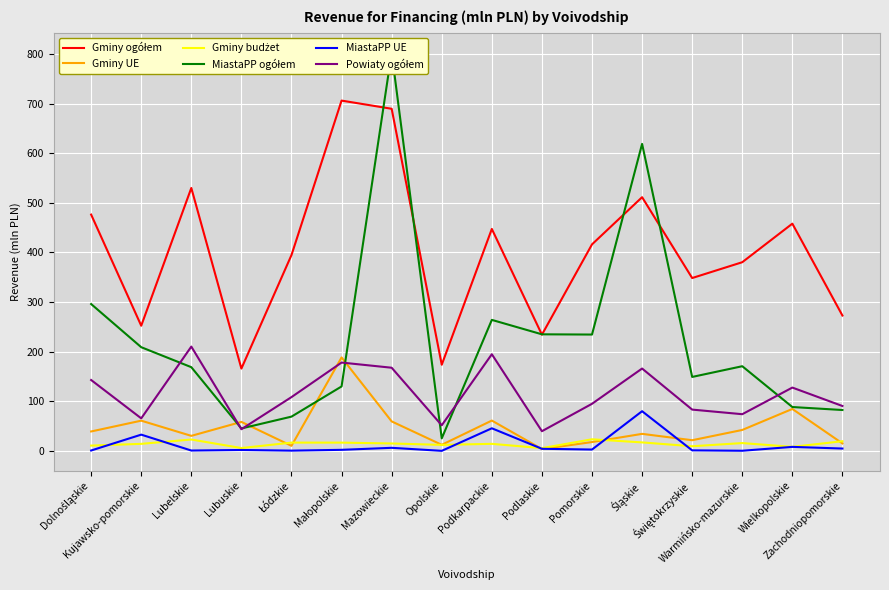

How many interior local valleys does the Powiaty ogółem series have?

5